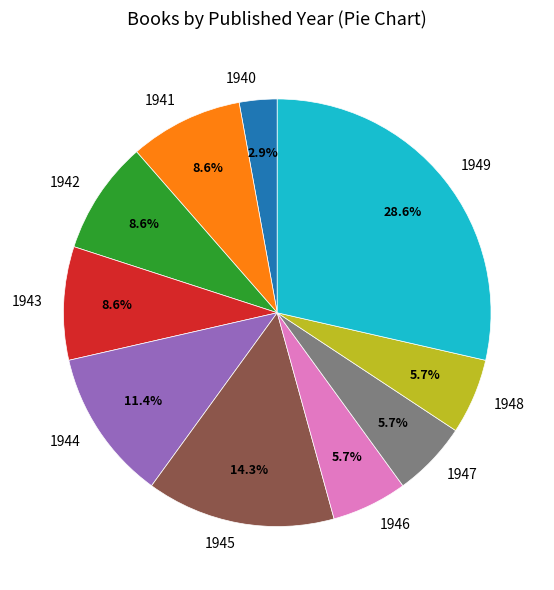

What is the smallest slice in the pie chart?

1940